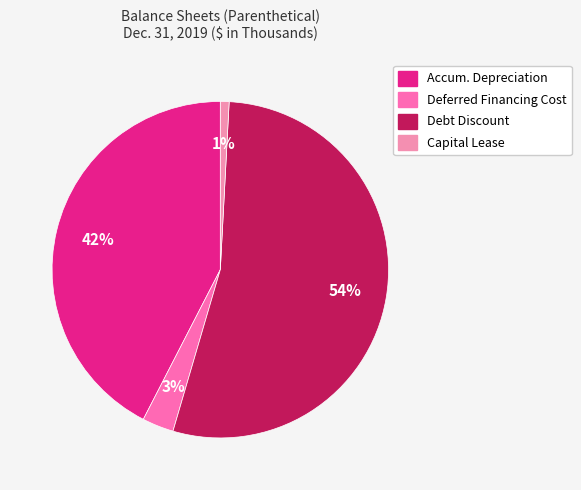

Is there any slice that represents more than half of the pie?

Yes